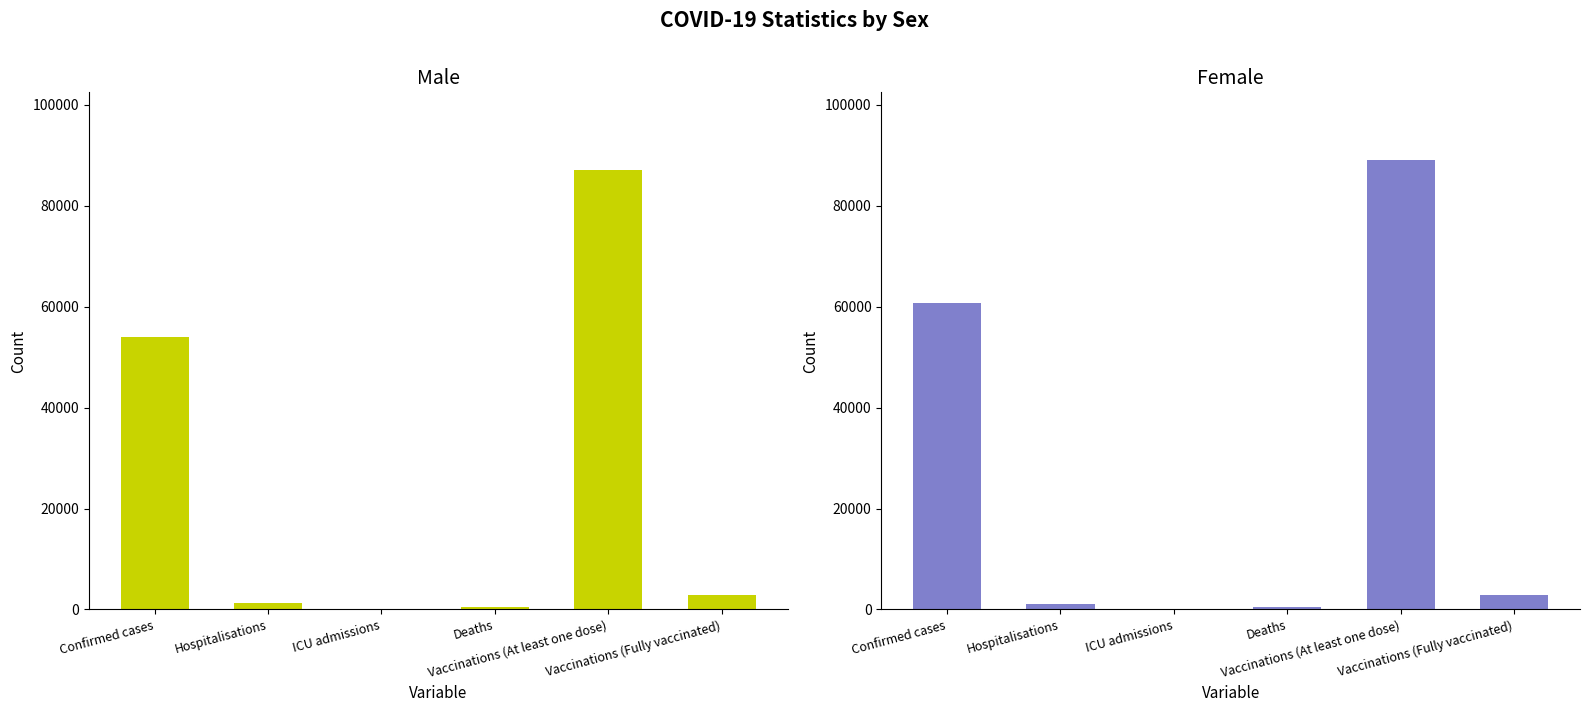

At how many categories does at least one series exceed 14538?

2